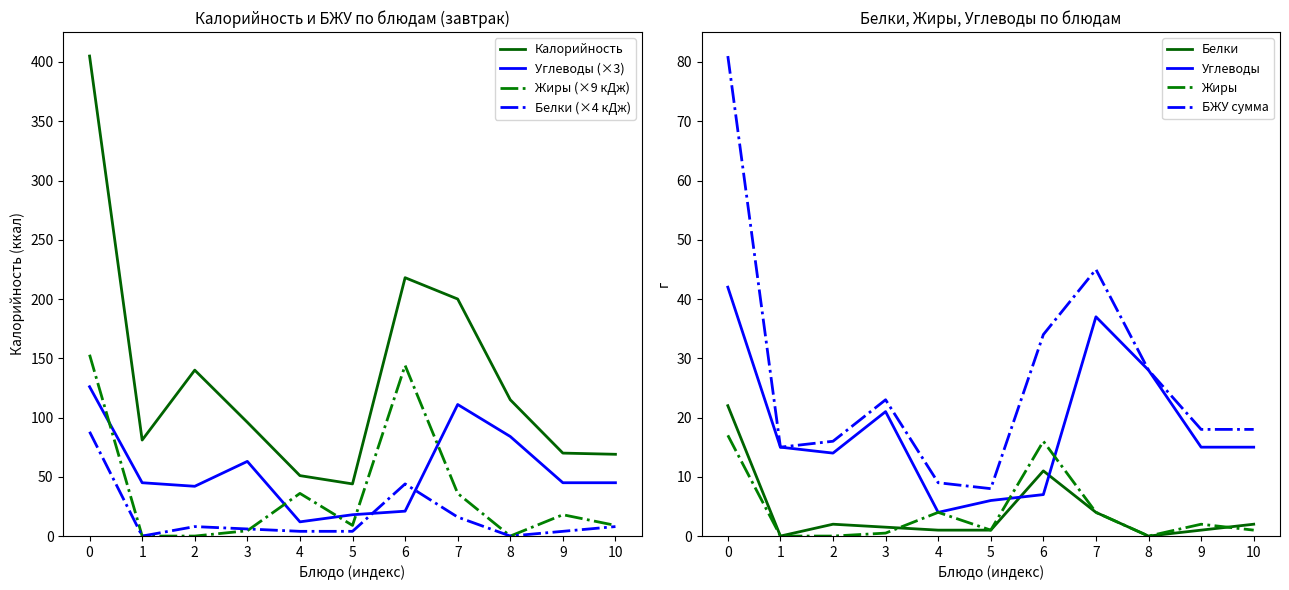

Is the value of Углеводы (×3) at 6 greater than the value of Калорийность at 6?

No